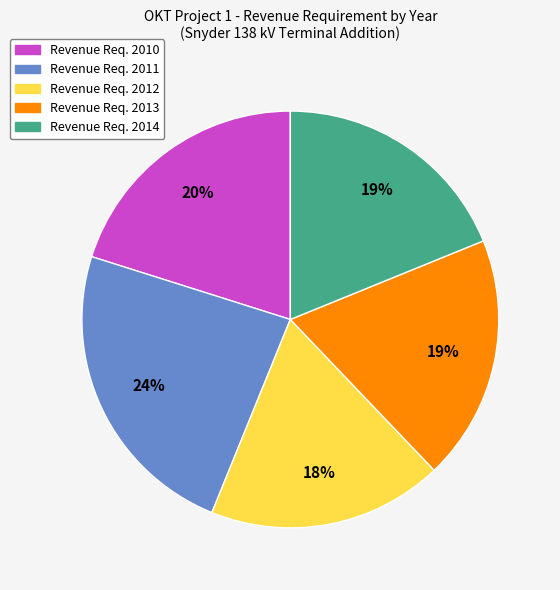

How many slices are in this pie chart?

5